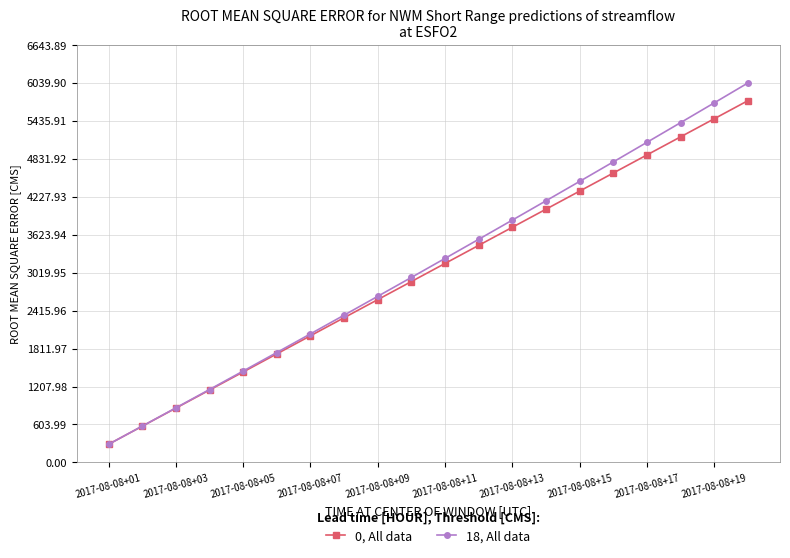

What is the highest value of the 18, All data series?

6039.9